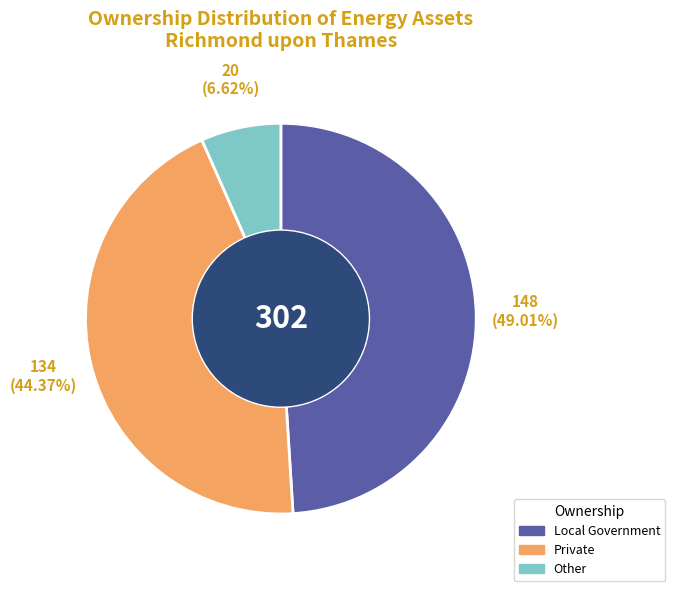

Between Private and Local Government, which is larger?

Local Government